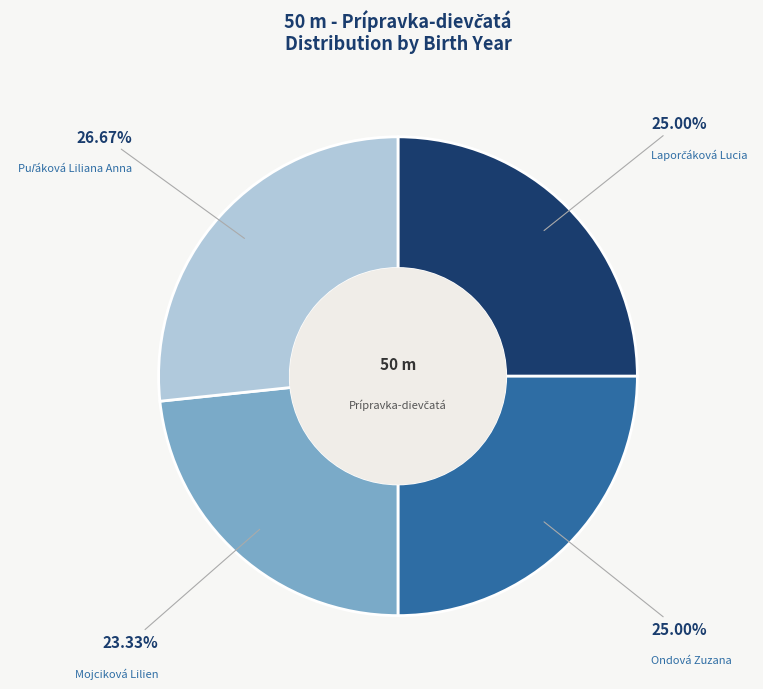

Which slice is the smallest?

Mojciková Lilien